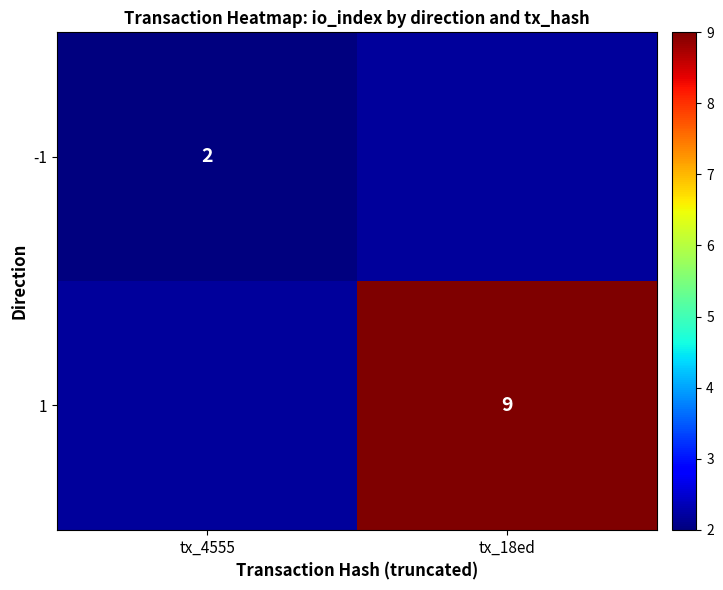

The value of -1 at tx_4555 is 3. True or false?

False